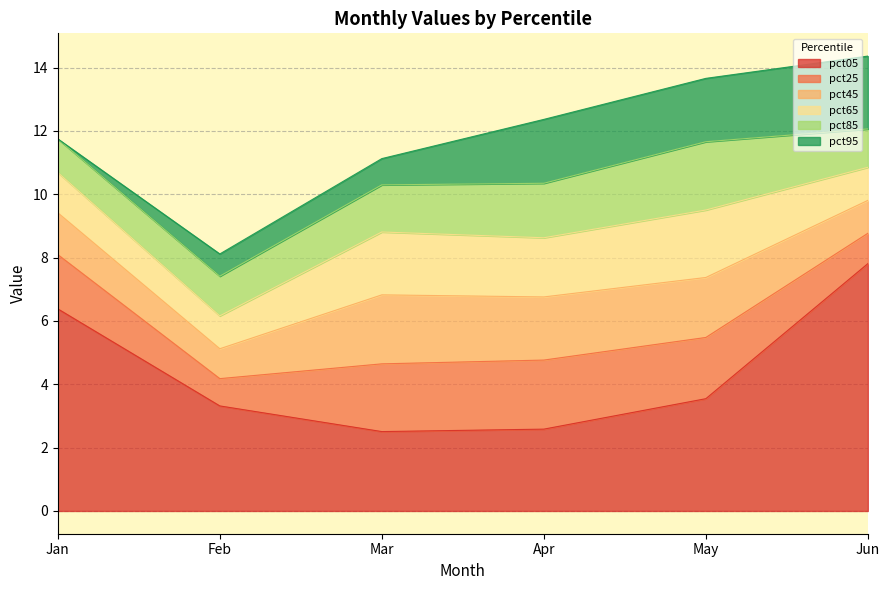

At which label does pct05 reach its minimum?

Mar